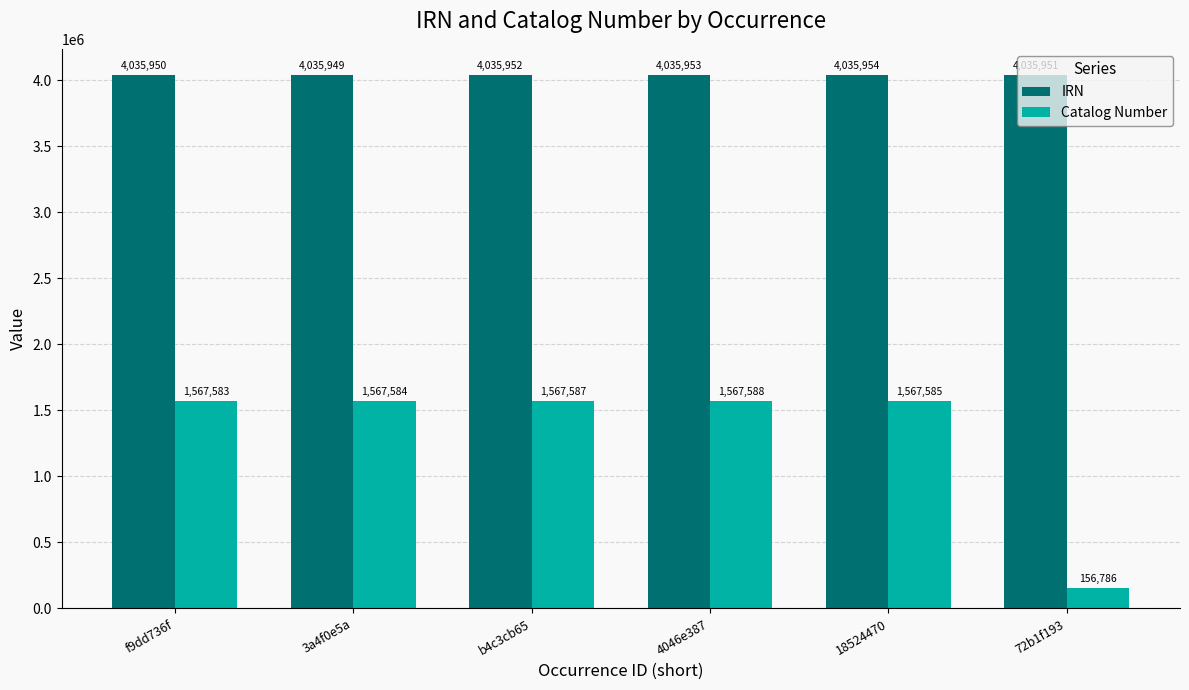

List the series in order of their peak value, highest first.

IRN, Catalog Number